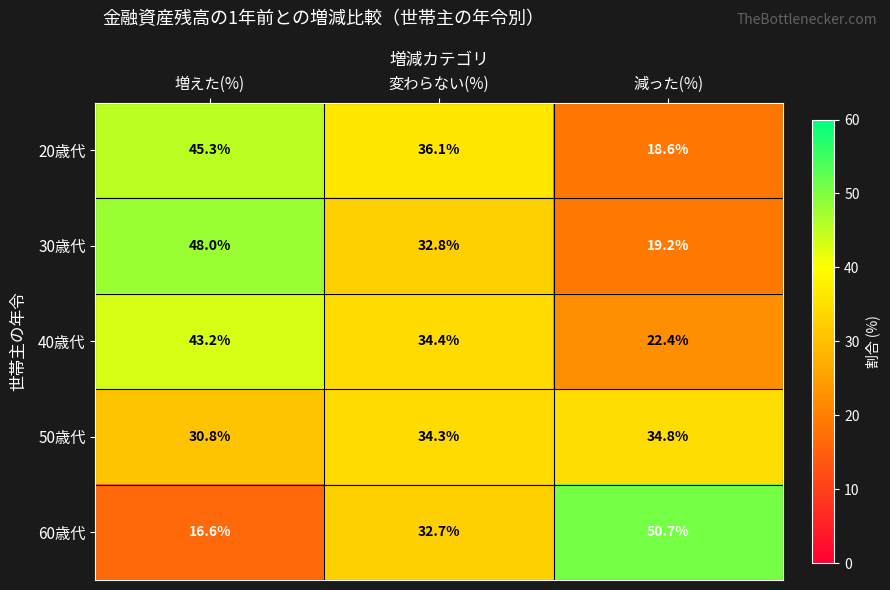

True or false: 60歳代 has a value of 50.7 at 減った(%).

True